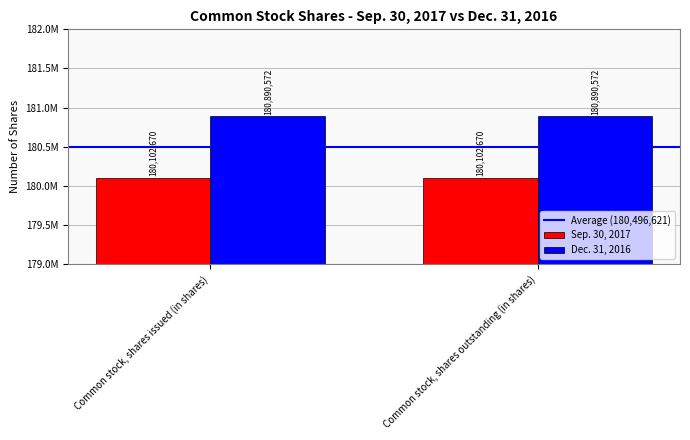

Are the bars grouped side by side (vs. stacked)?

Yes